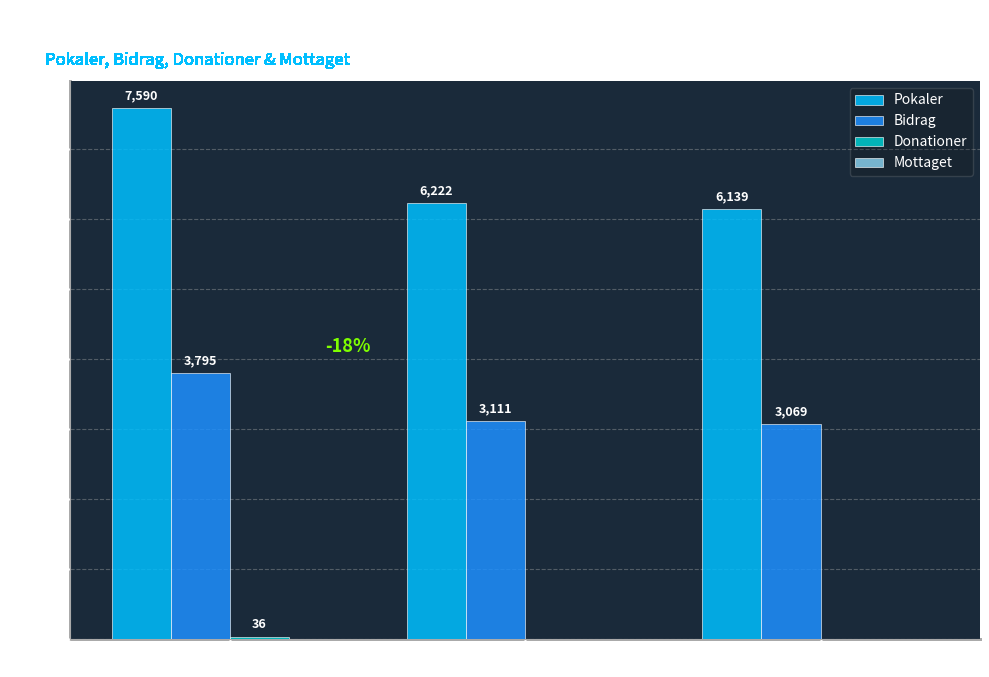

The Pokaler series shows 10633 at Rank 2. True or false?

False